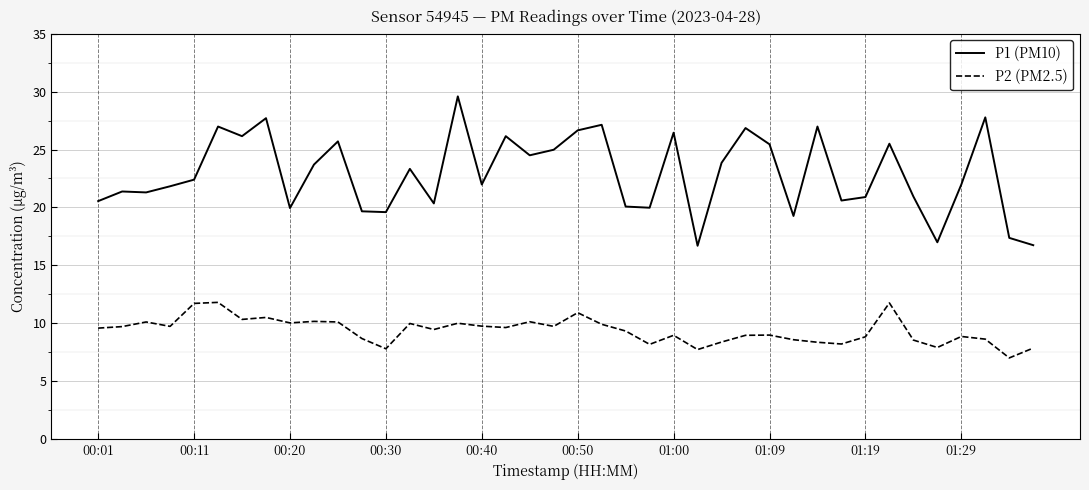

What is the lowest value of the P2 (PM2.5) series?

7.0